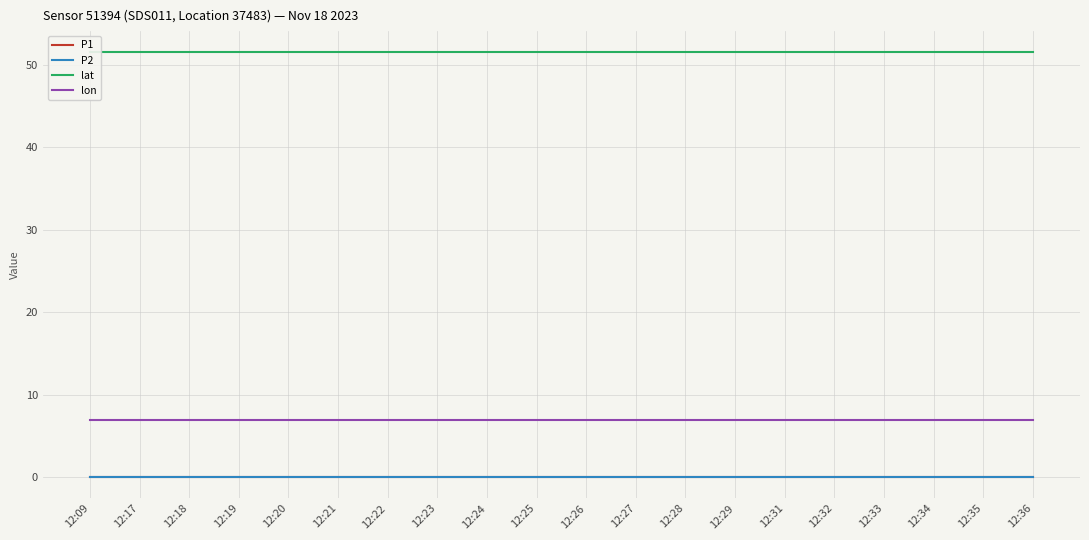

Reading left to right, transcribe all the data shown in this chart.

P1: 0.0	0.0	0.0	0.0	0.0	0.0	0.0	0.0	0.0	0.0	0.0	0.0	0.0	0.0	0.0	0.0	0.0	0.0	0.0	0.0
P2: 0.0	0.0	0.0	0.0	0.0	0.0	0.0	0.0	0.0	0.0	0.0	0.0	0.0	0.0	0.0	0.0	0.0	0.0	0.0	0.0
lat: 51.5	51.5	51.5	51.5	51.5	51.5	51.5	51.5	51.5	51.5	51.5	51.5	51.5	51.5	51.5	51.5	51.5	51.5	51.5	51.5
lon: 7.0	7.0	7.0	7.0	7.0	7.0	7.0	7.0	7.0	7.0	7.0	7.0	7.0	7.0	7.0	7.0	7.0	7.0	7.0	7.0